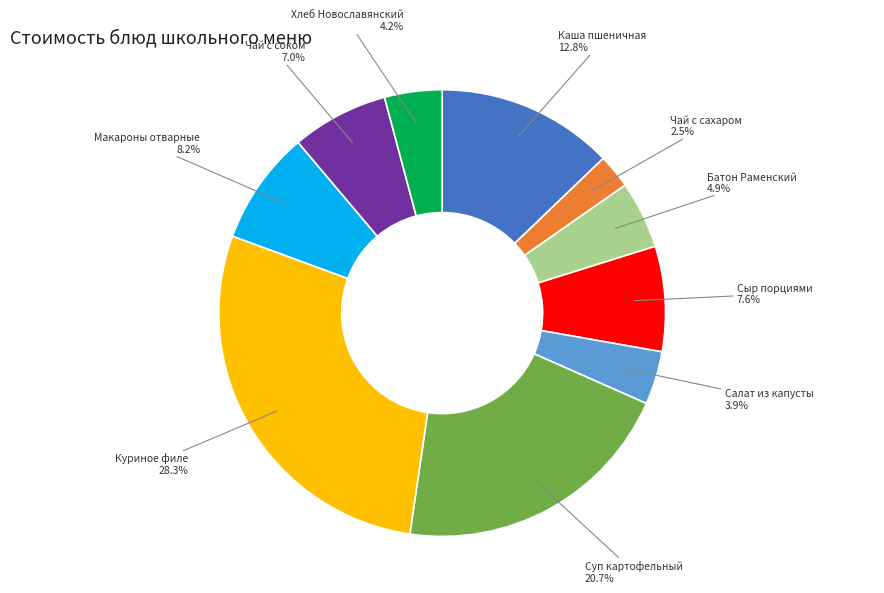

Is there any slice that represents more than half of the pie?

No